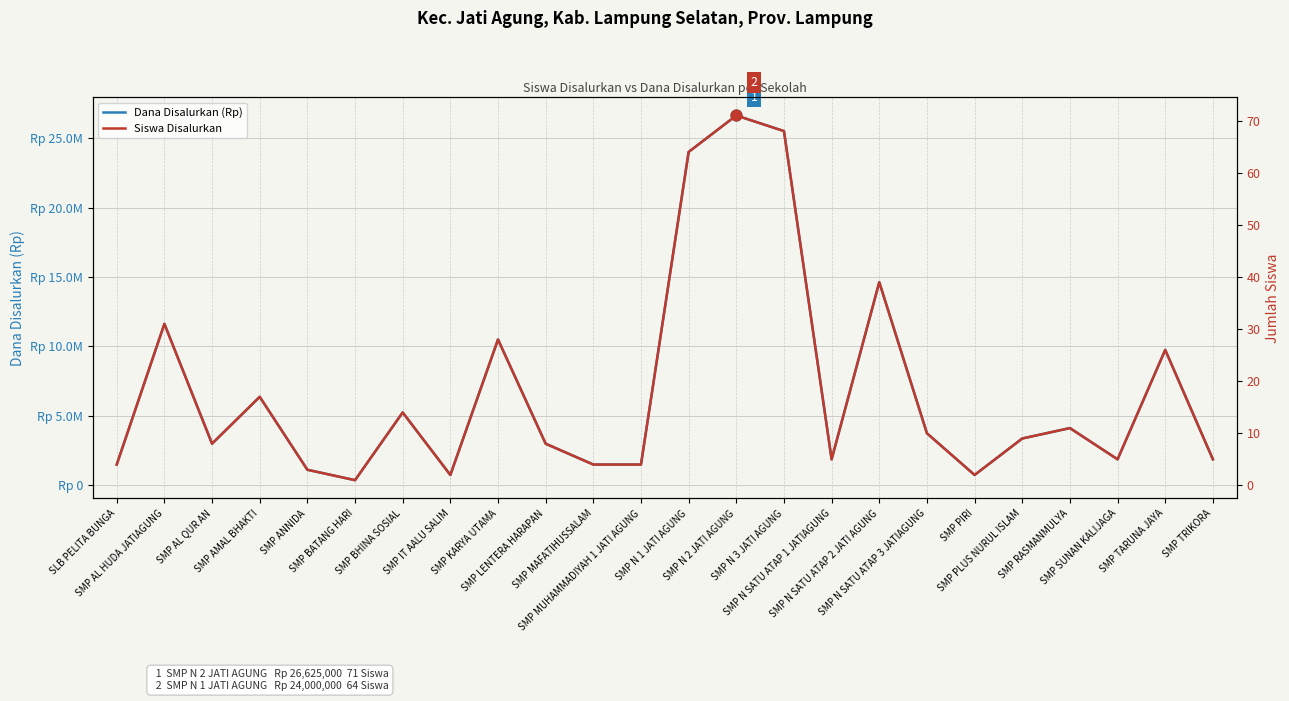

Which series contains the highest Y value?

Dana Disalurkan (Rp)